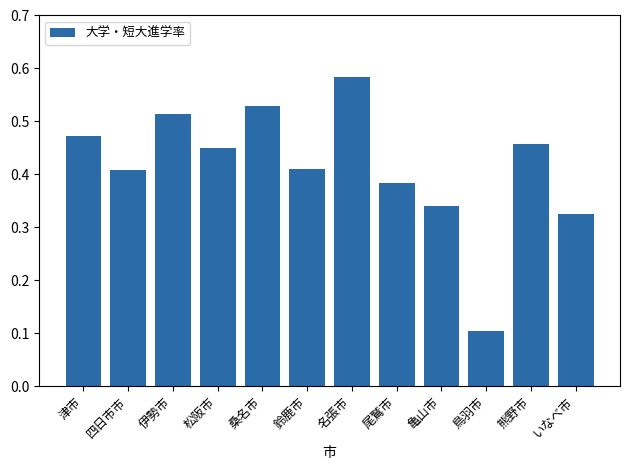

The chart shows a value of 0.1 at 亀山市. True or false?

False